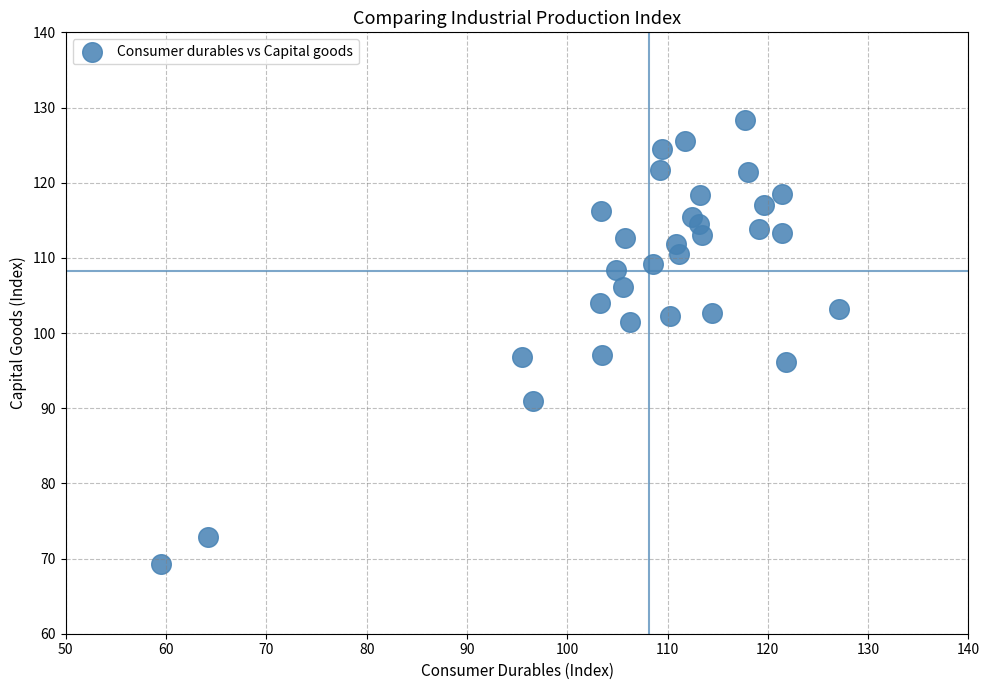

What is the range of Y values (max minus min)?

59.1